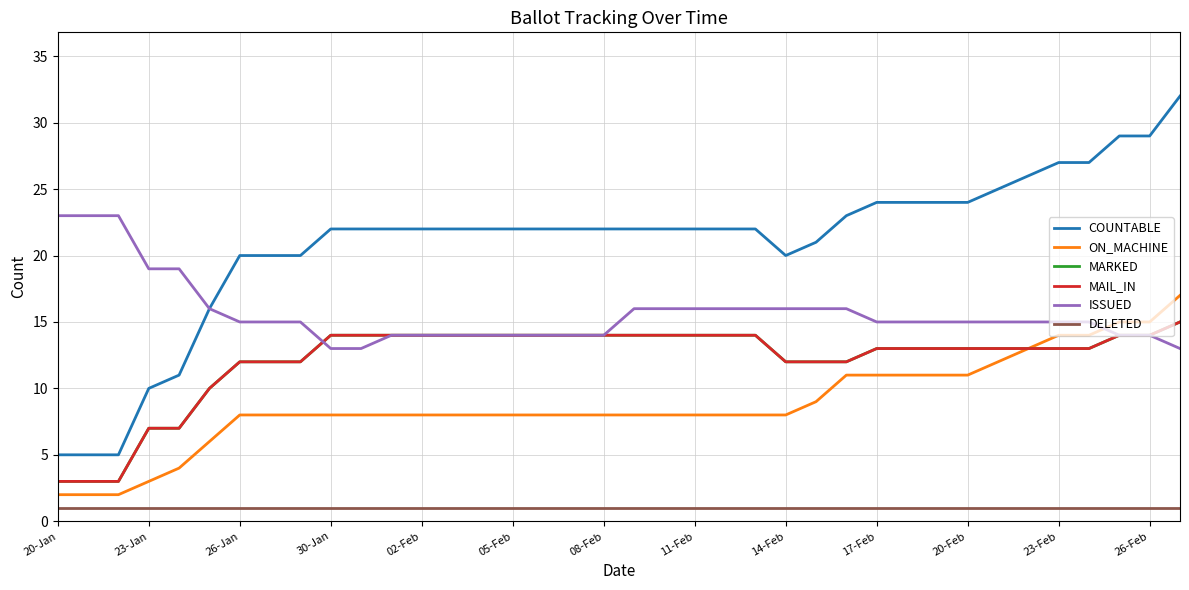

Does the chart have visible grid lines?

Yes